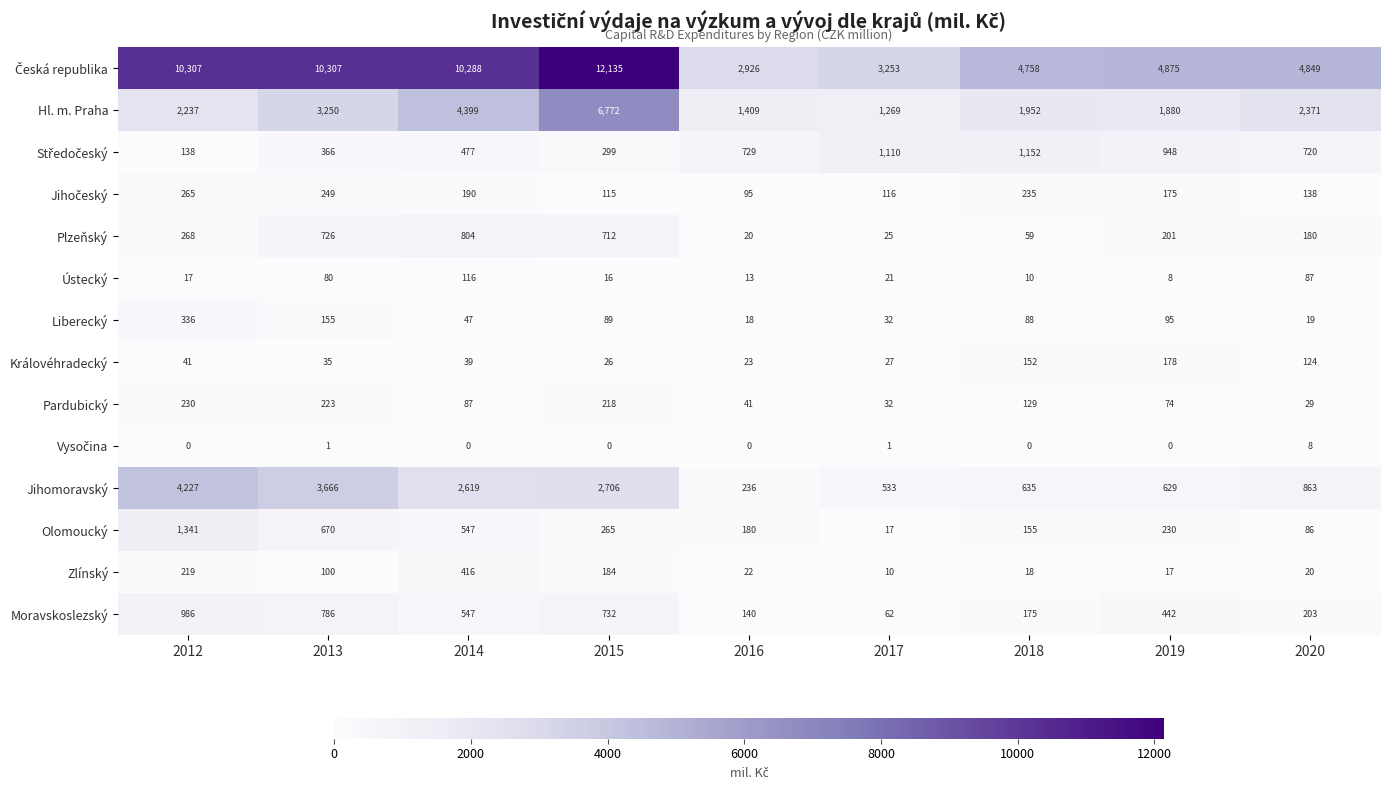

Which category has the lowest value in the Plzeňský series?

2016